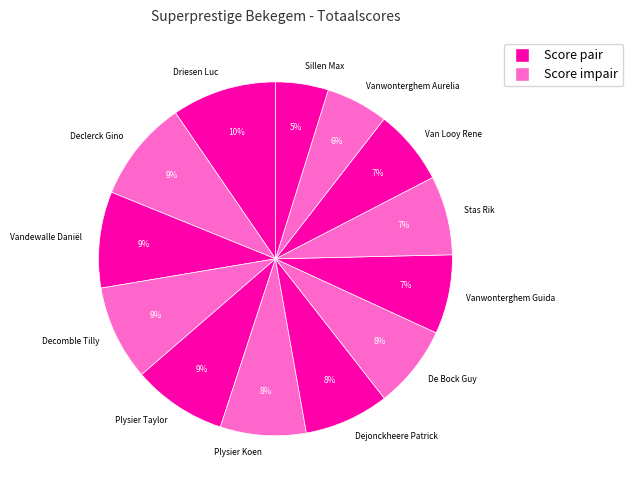

Is it true that Plysier Koen is 8% of the pie?

True